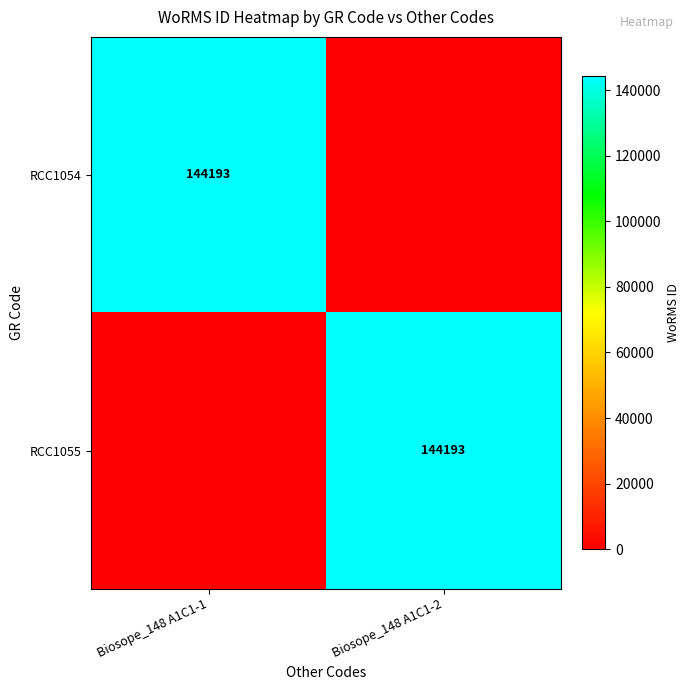

True or false: RCC1054 has a value of 144193 at Biosope_148 A1C1-1.

True